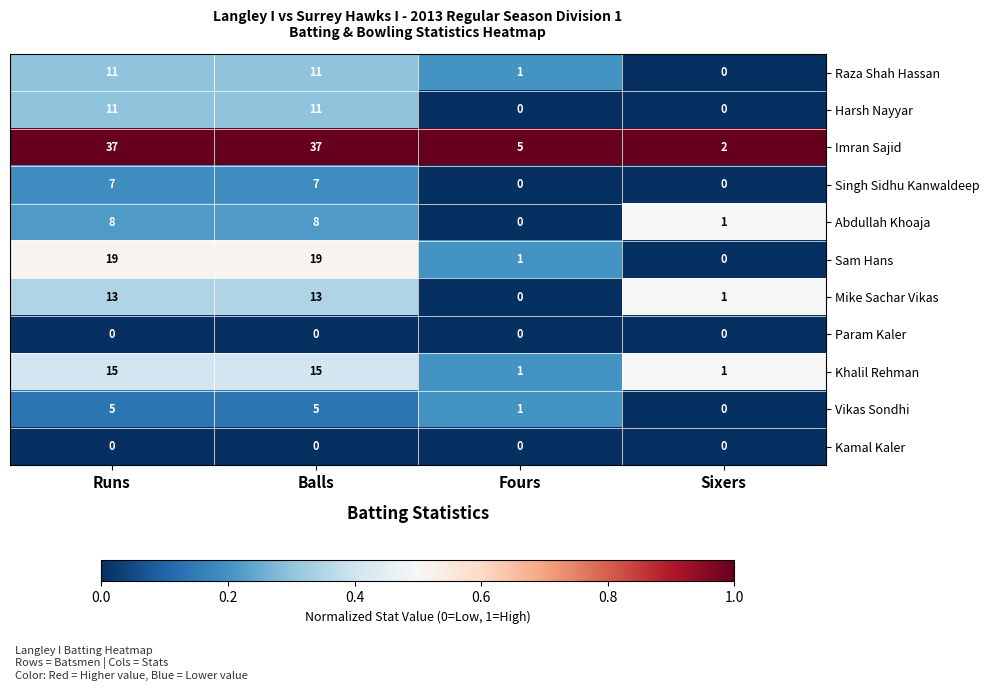

What is the approximate value of Imran Sajid at Runs?

37